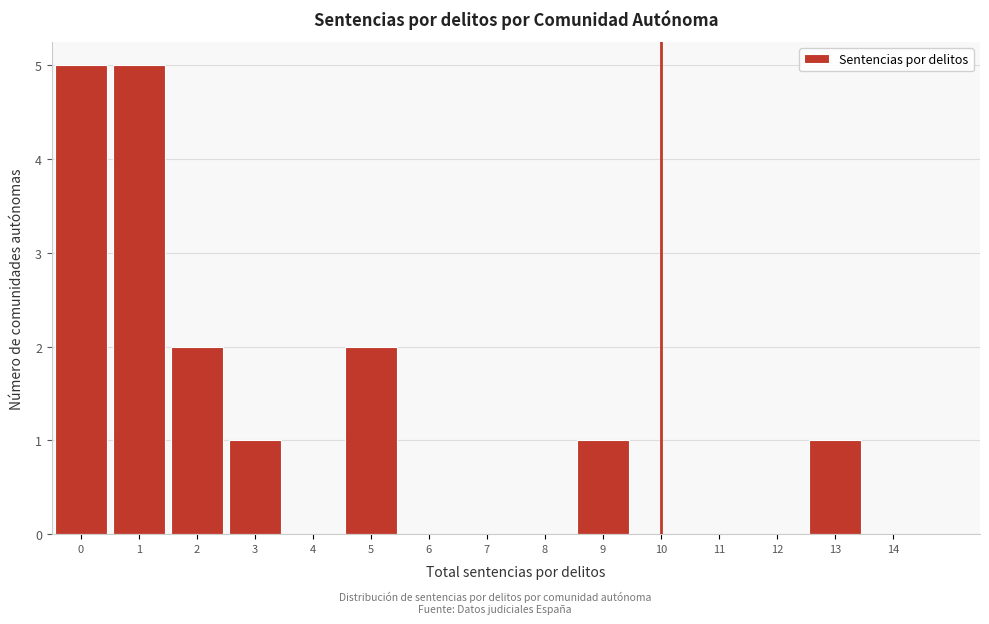

Reading left to right, transcribe all the data shown in this chart.

0=5	1=5	2=2	3=1	4=0	5=2	6=0	7=0	8=0	9=1	10=0	11=0	12=0	13=1	14=0